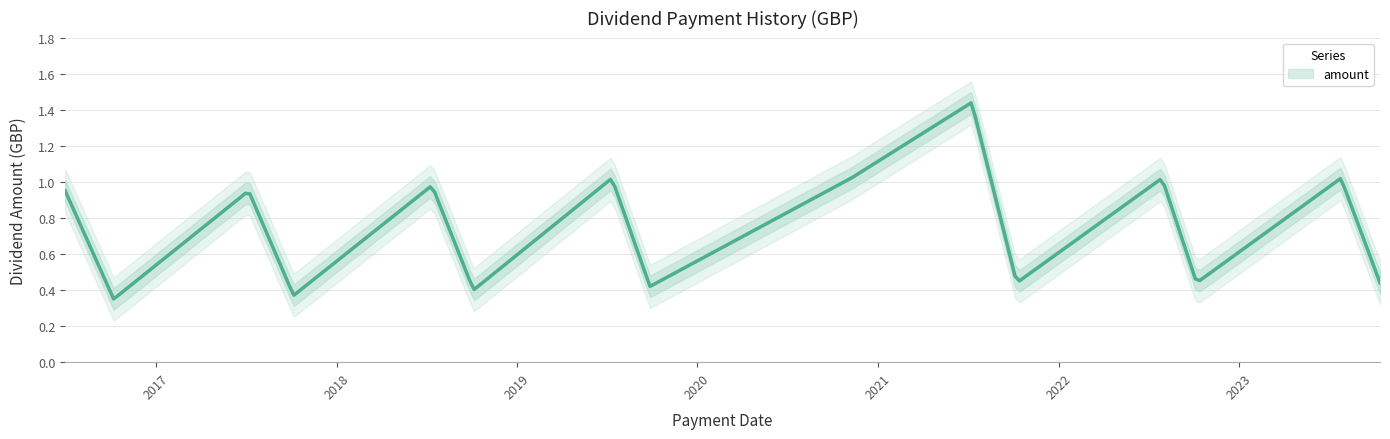

How many points are lower than both their immediate neighbors (excluding endpoints)?

6